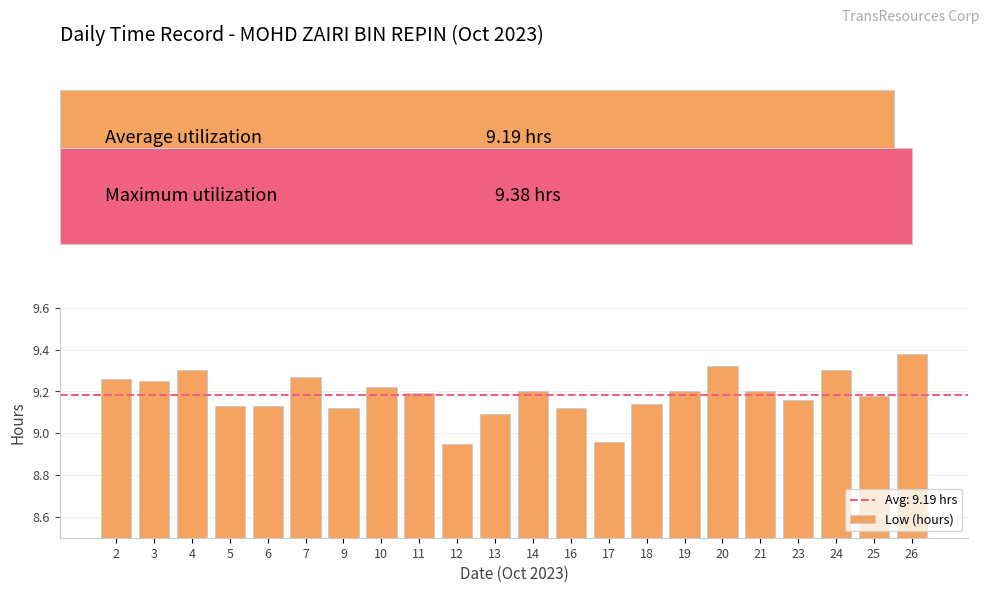

What is the ratio of the value at 14 to the value at 12?

1.0